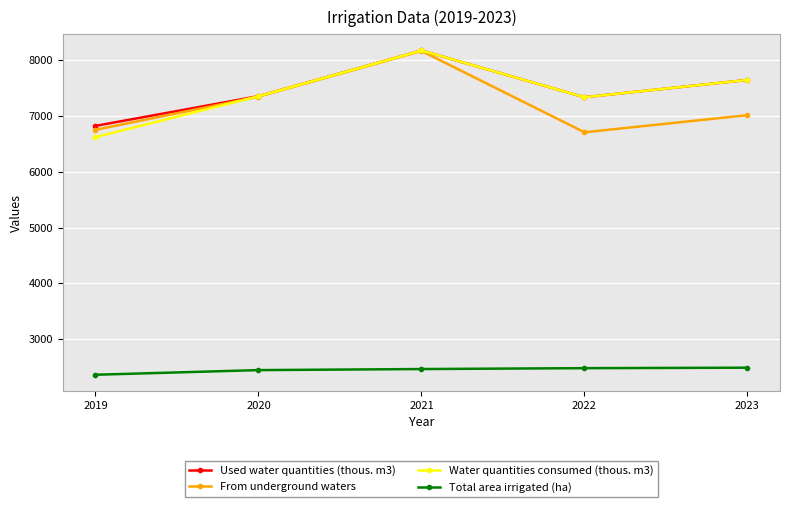

How many values in the Total area irrigated (ha) series are below 2466?

2